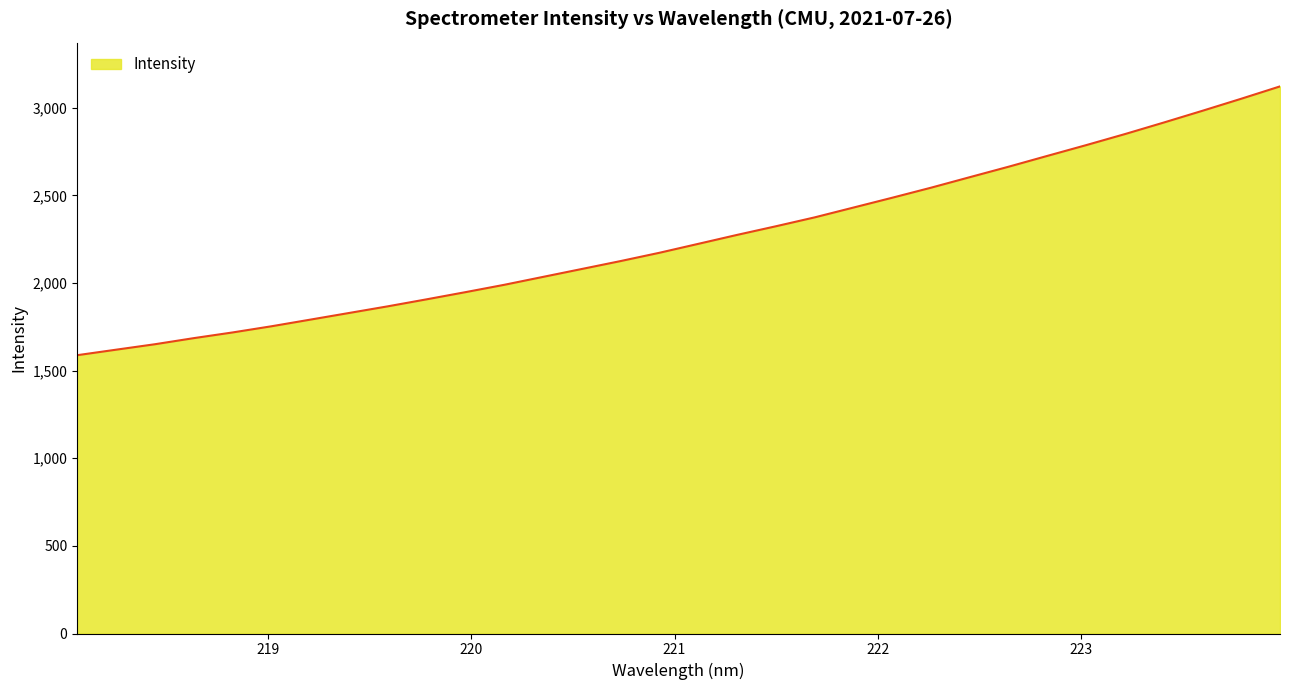

How many lines are shown in the chart?

1